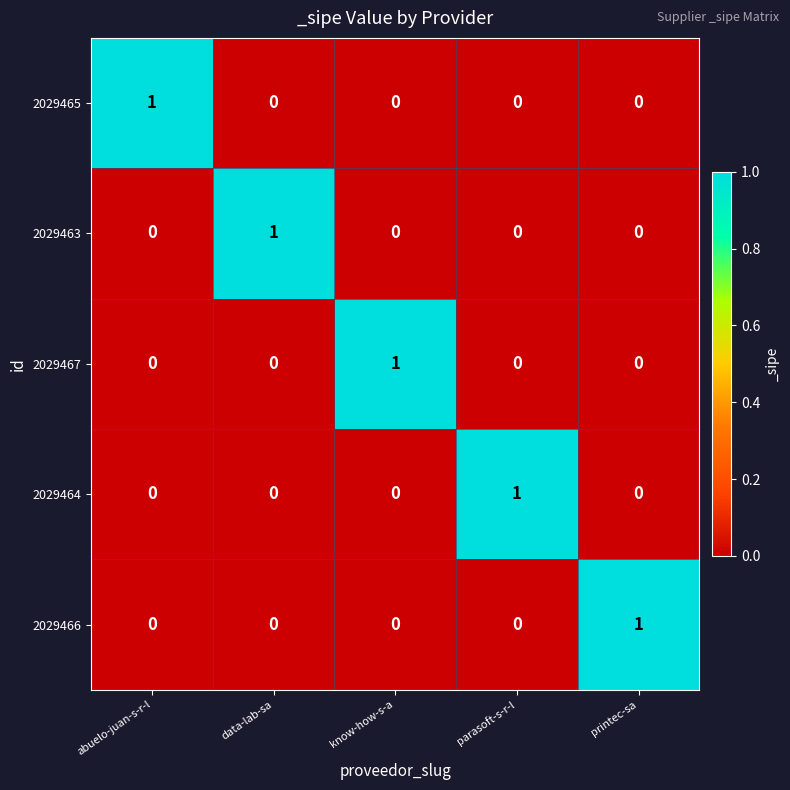

Reading left to right, what are all the values shown in this chart?

2029465: 1	0	0	0	0
2029463: 0	1	0	0	0
2029467: 0	0	1	0	0
2029464: 0	0	0	1	0
2029466: 0	0	0	0	1